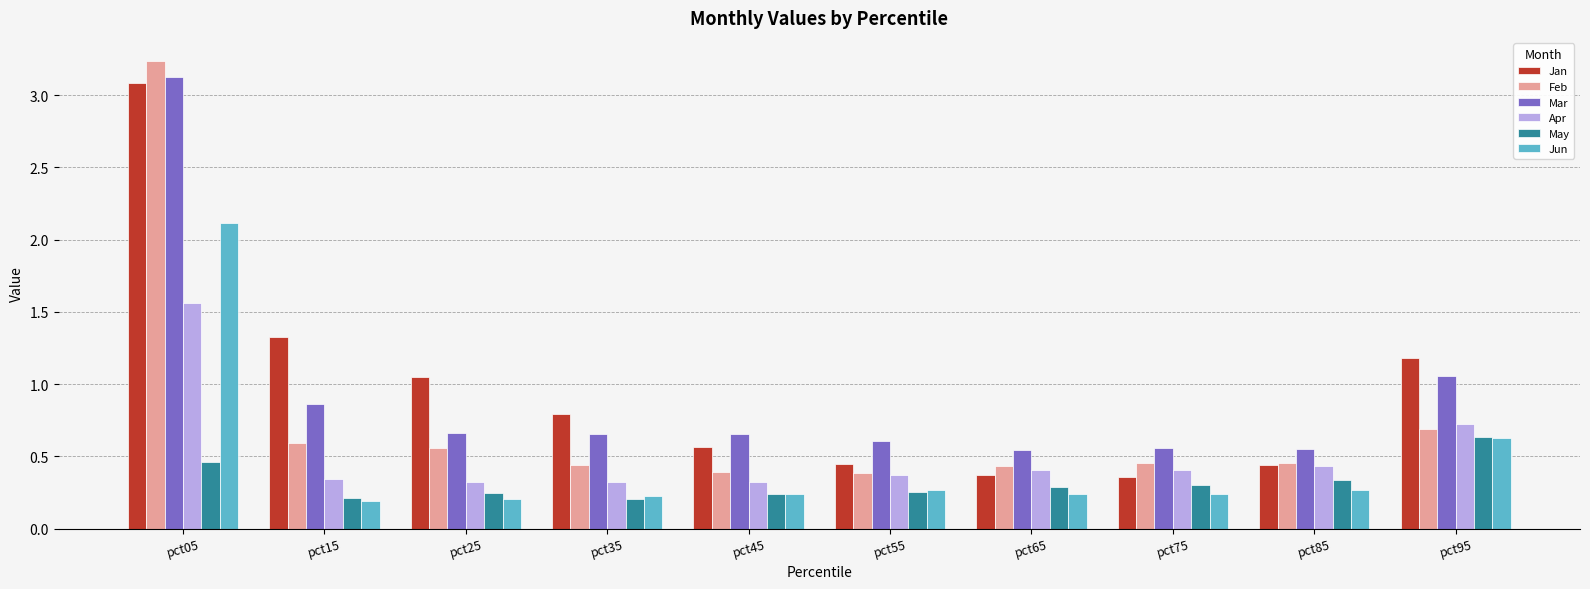

True or false: Jun has a value of 0.4 at pct75.

False